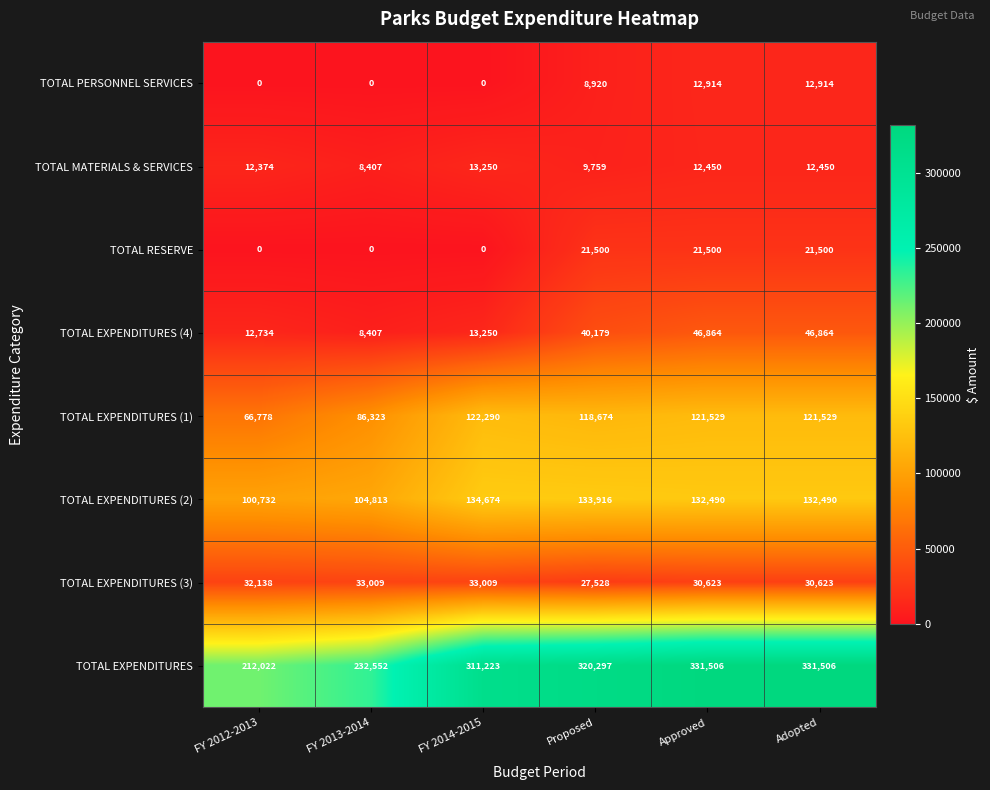

How many data points does each series have?

6